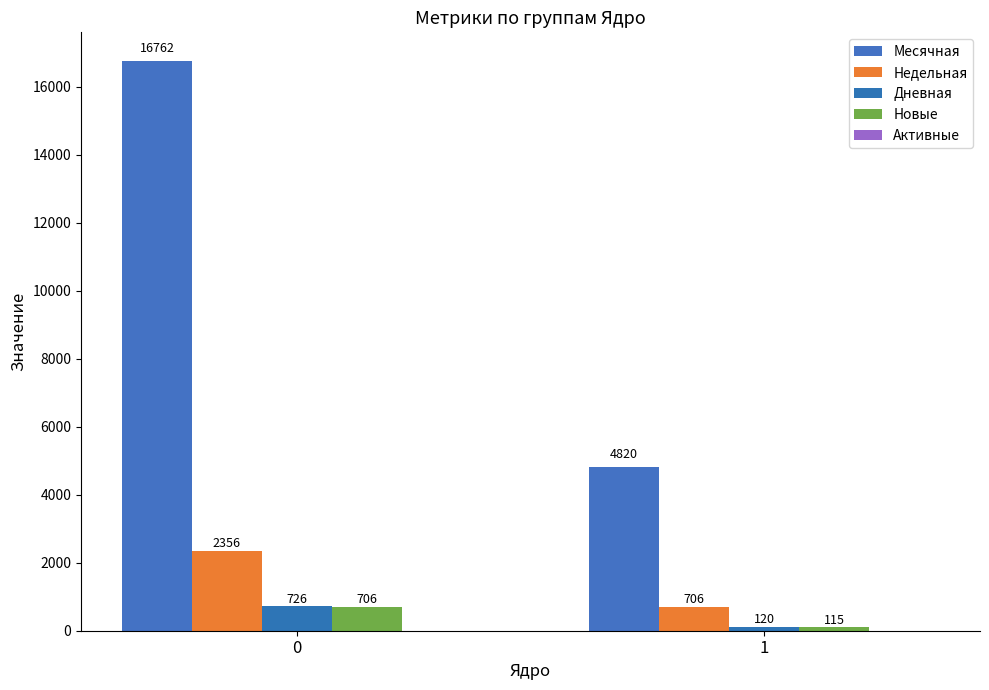

Does the chart contain stacked bars?

No